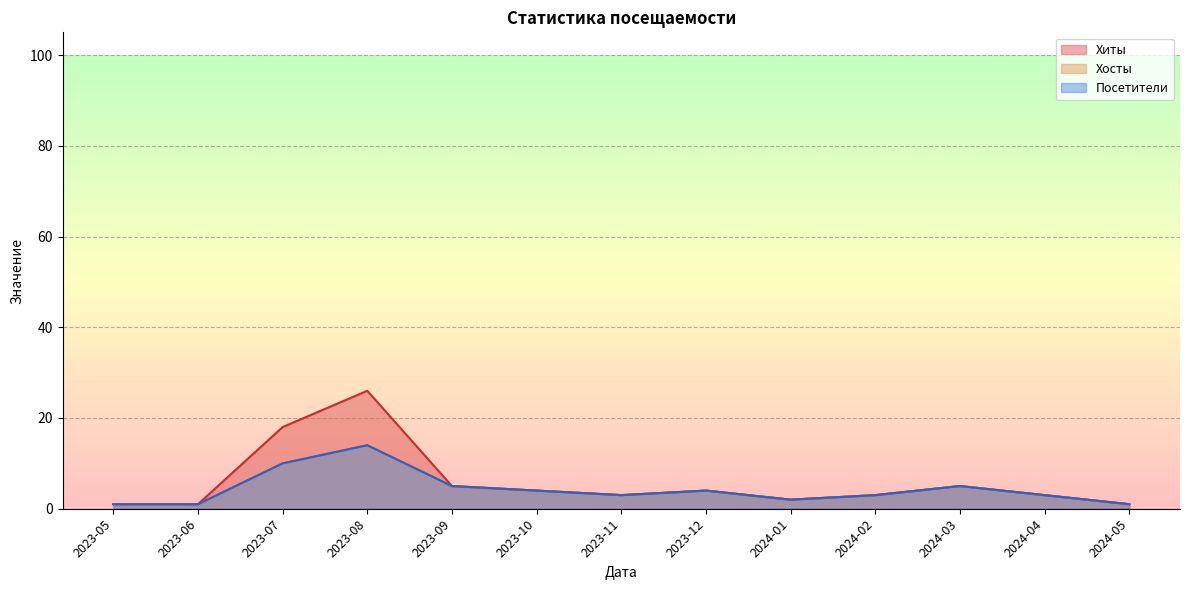

What is the label of the 2nd point from the left?

2023-06